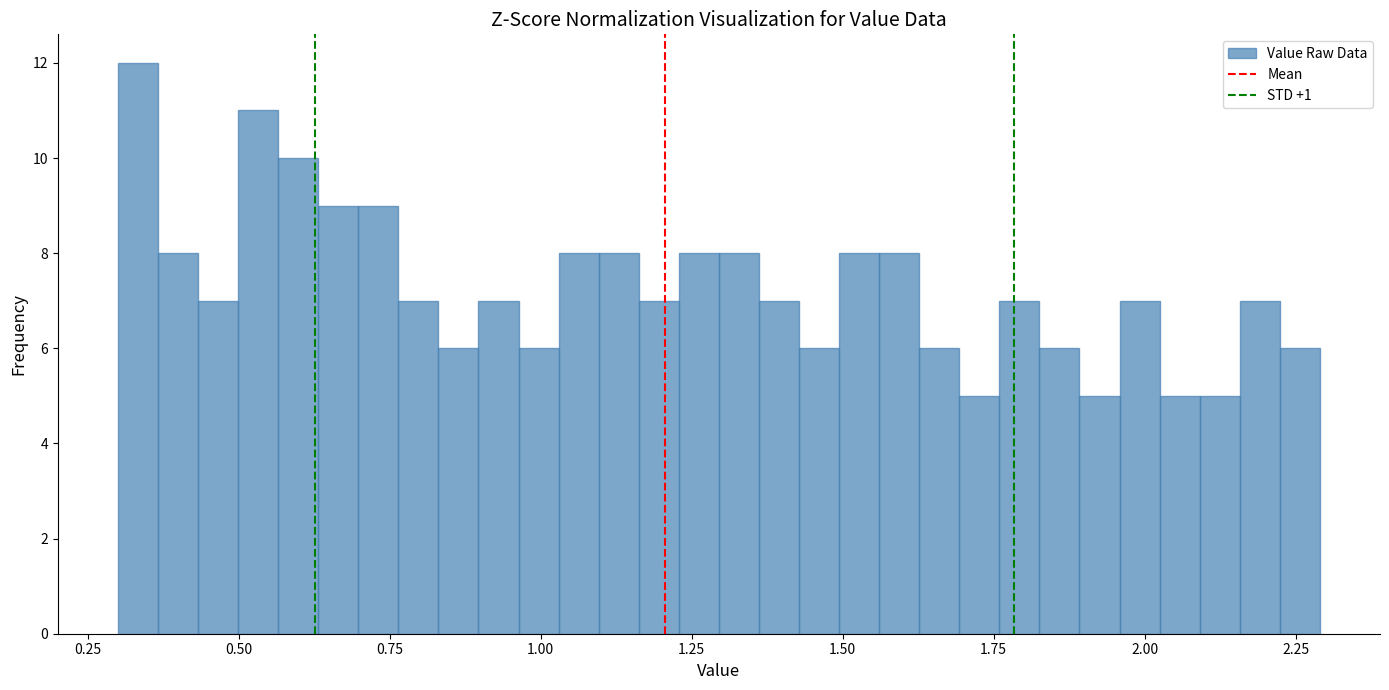

Read against the x-axis, roughly where is the centre of the tallest bar?

0.35